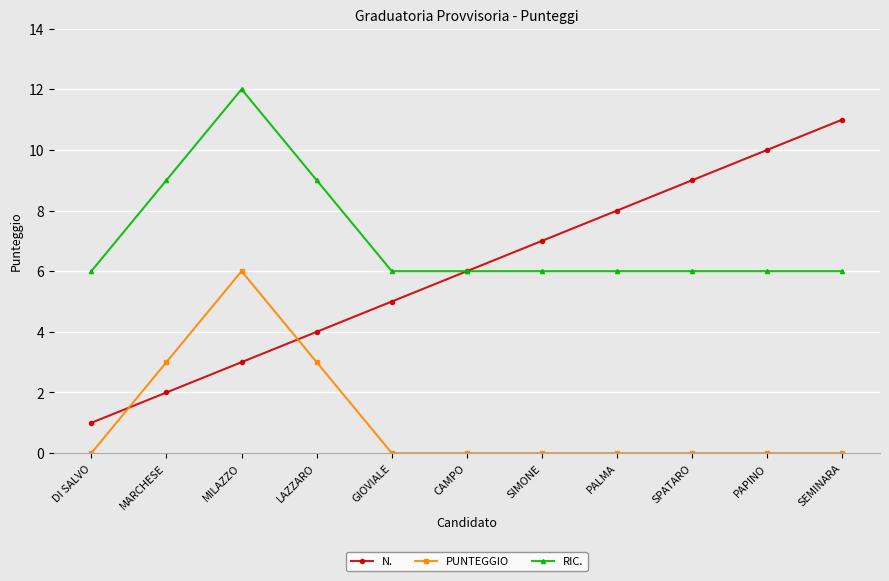

Read the PUNTEGGIO value at MILAZZO.

6